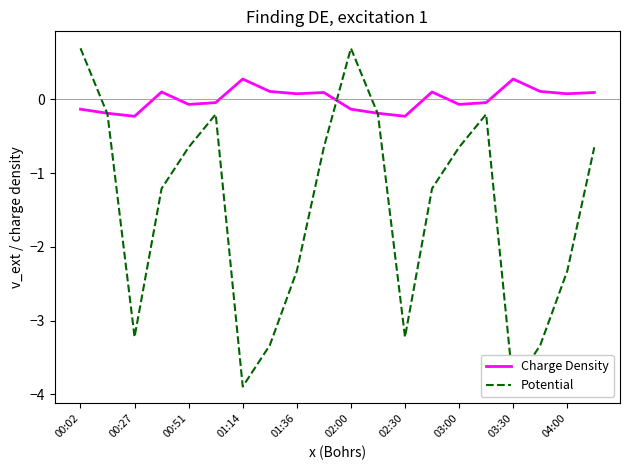

What value does the Potential series have at 02:00?

0.7